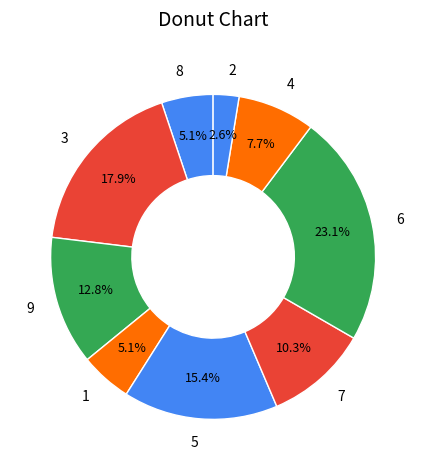

Combined, do 1 and 8 account for over 50%?

No